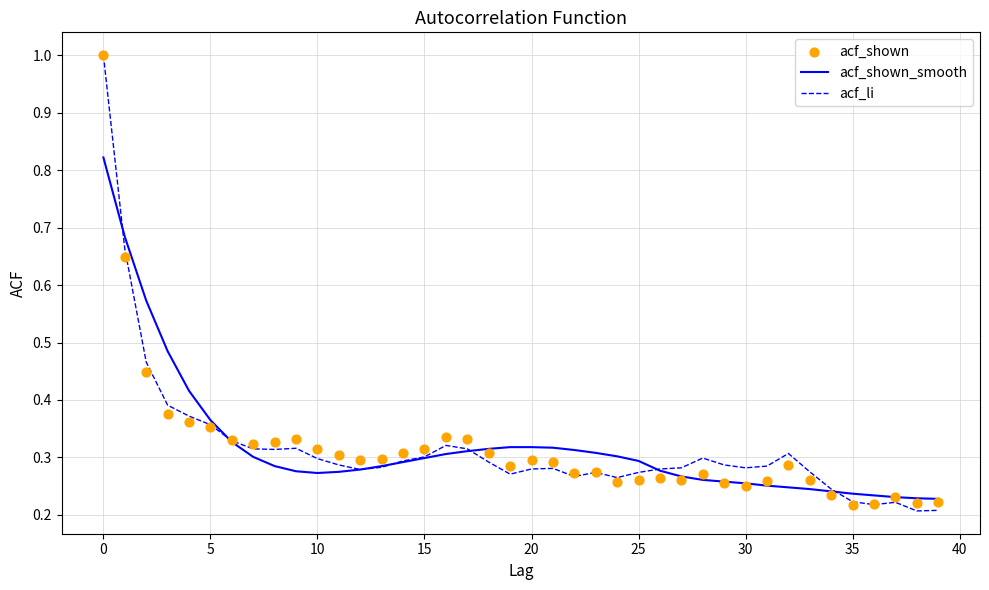

At how many categories does at least one series exceed 0?

40